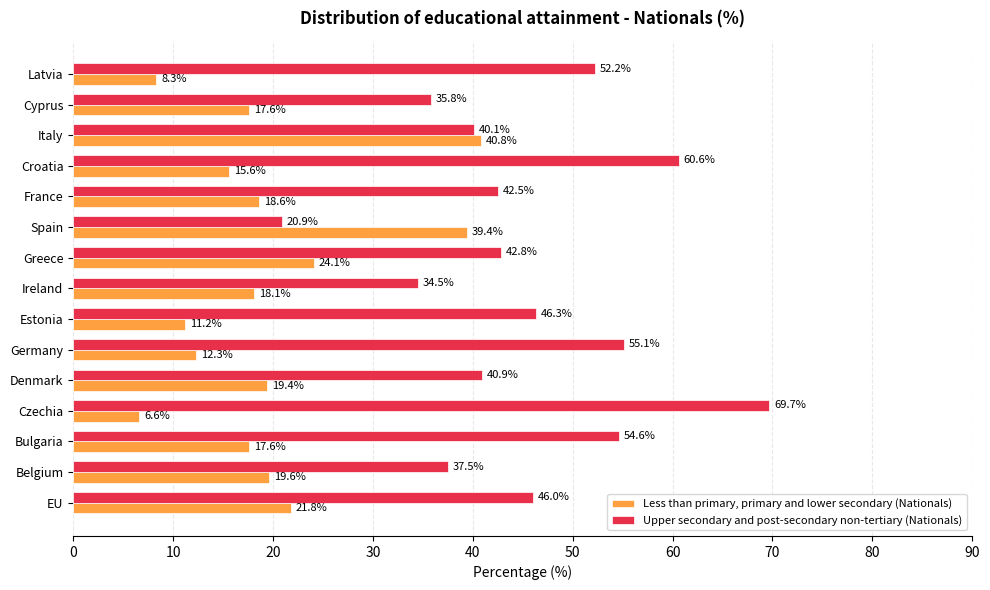

The Less than primary, primary and lower secondary (Nationals) series shows 1.5 at Czechia. True or false?

False